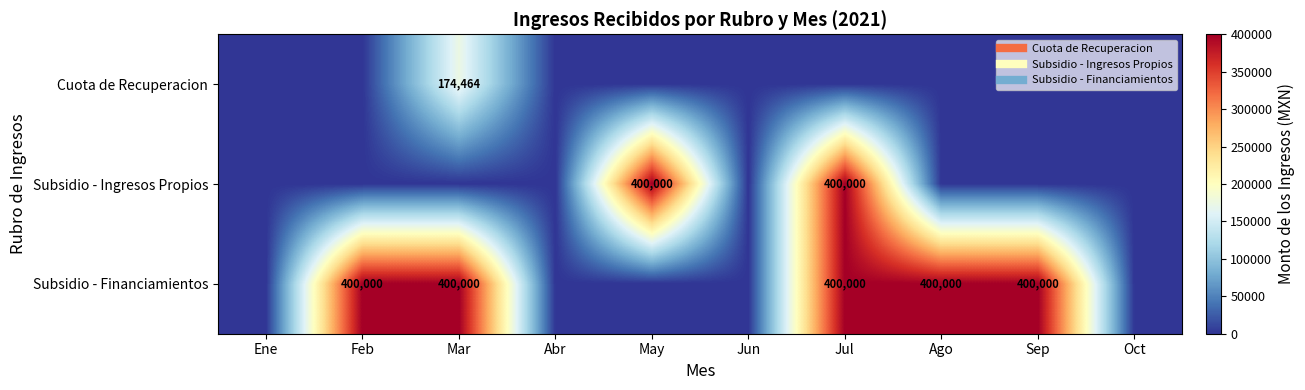

What is the maximum value shown in the chart?

400000.0